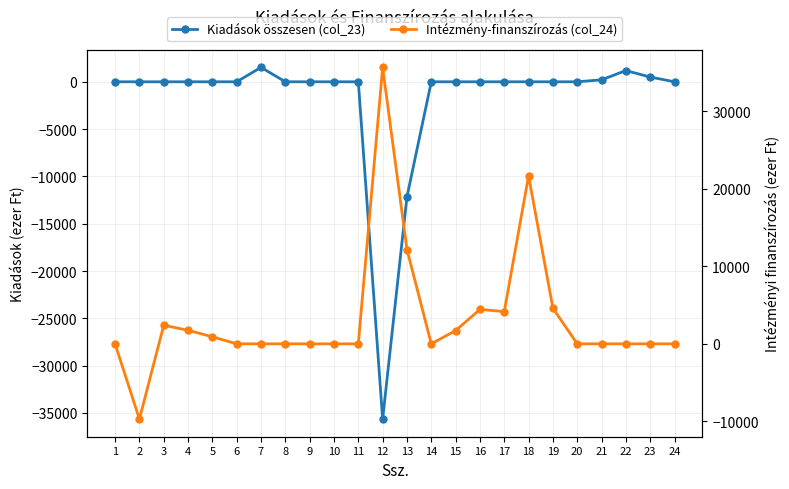

What is the maximum value shown in the chart?

35650.0